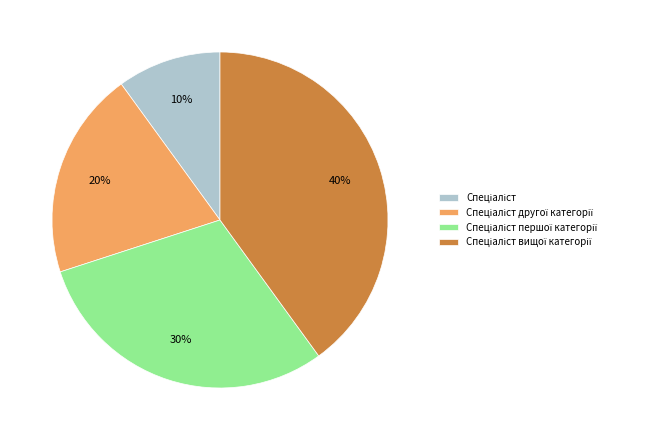

To the nearest percent, what is the difference between the largest and smallest slice percentages?

30%